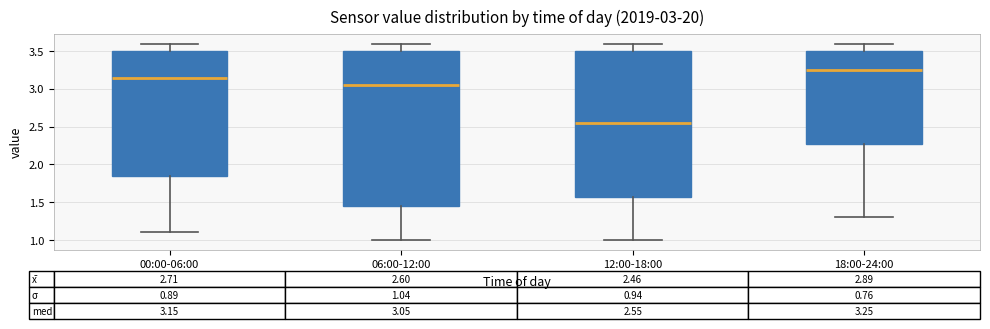

Comparing the boxes themselves (not the whiskers), which one is the tallest?

06:00-12:00